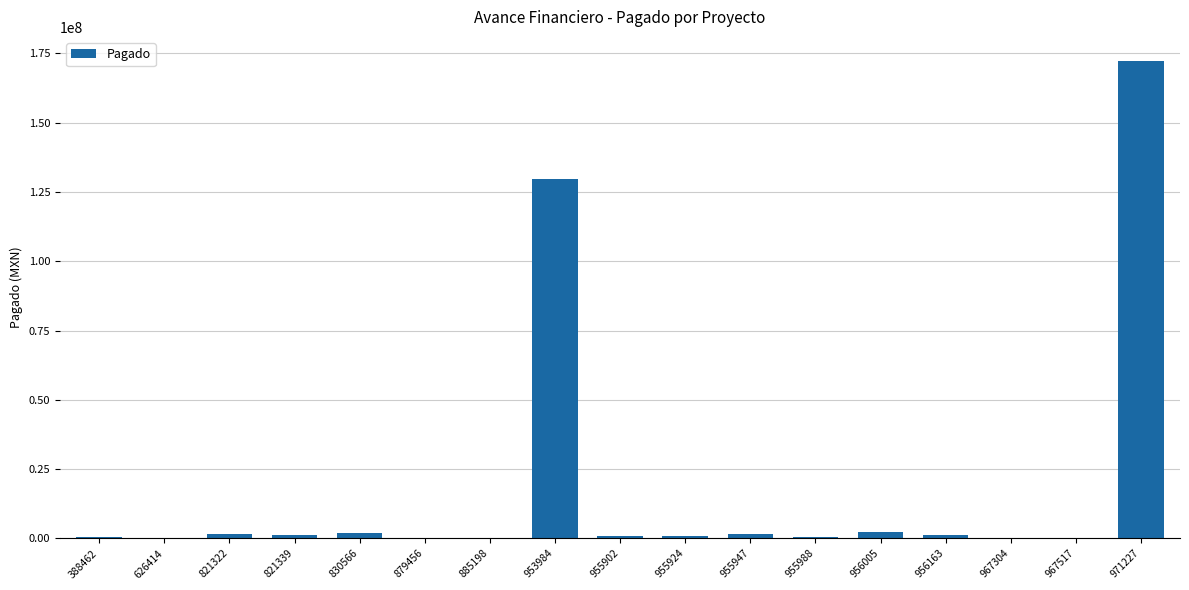

What is the ratio of the value at 967304 to the value at 955947?

0.1